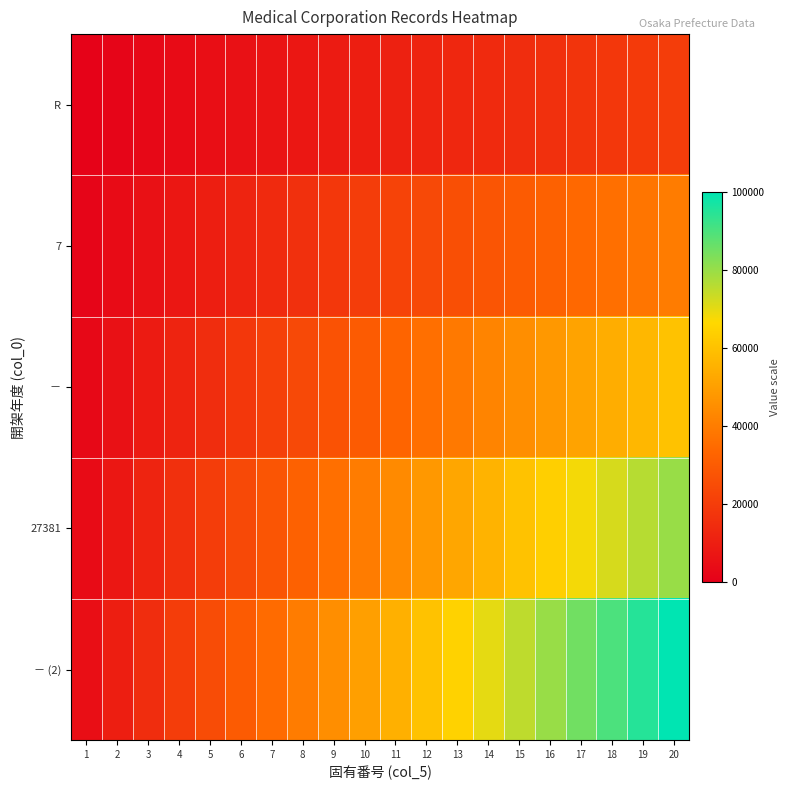

At which category does the chart reach its minimum across all series?

1